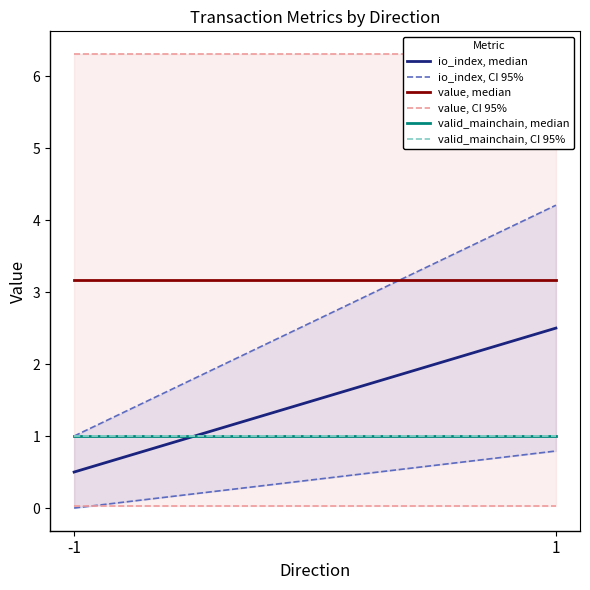

Where is value, CI 95% nearest to the value 6?

-1